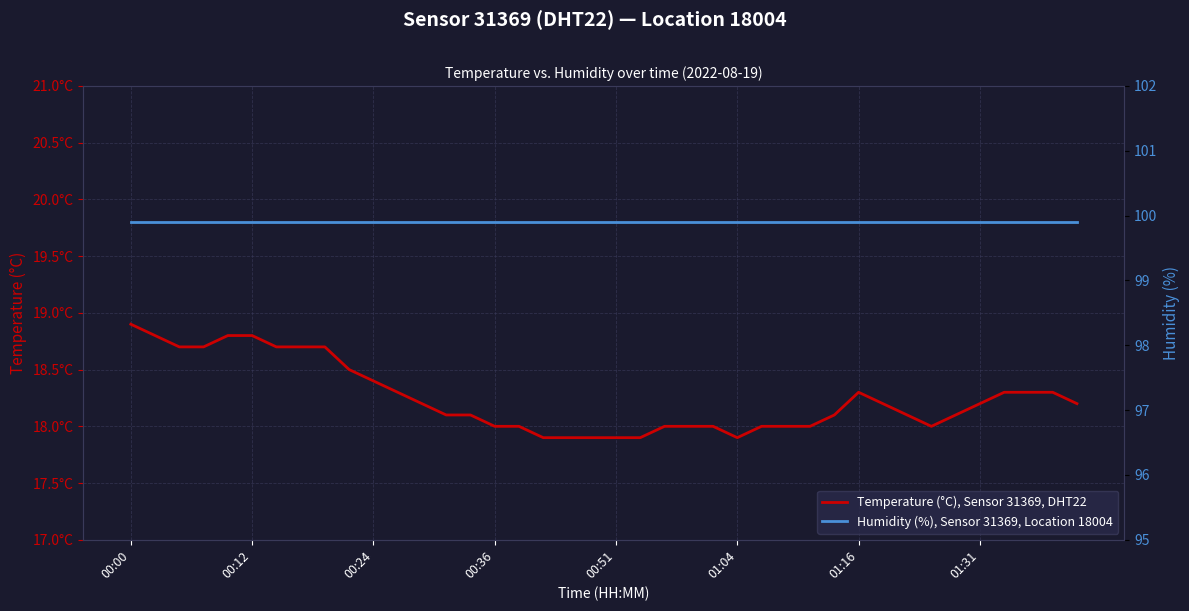

What is the total value across all series at 34?

118.0